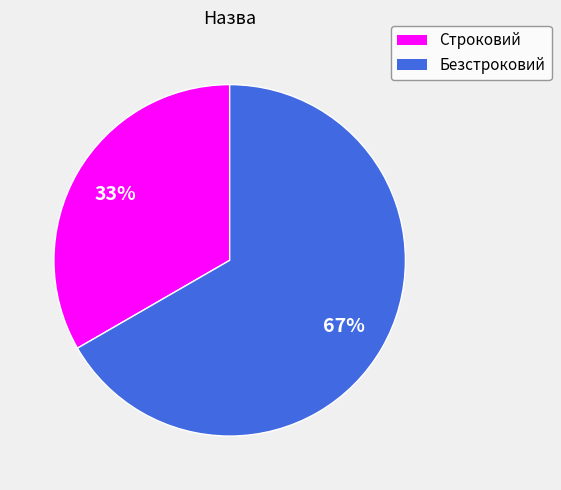

Is Безстроковий the majority of the pie?

Yes